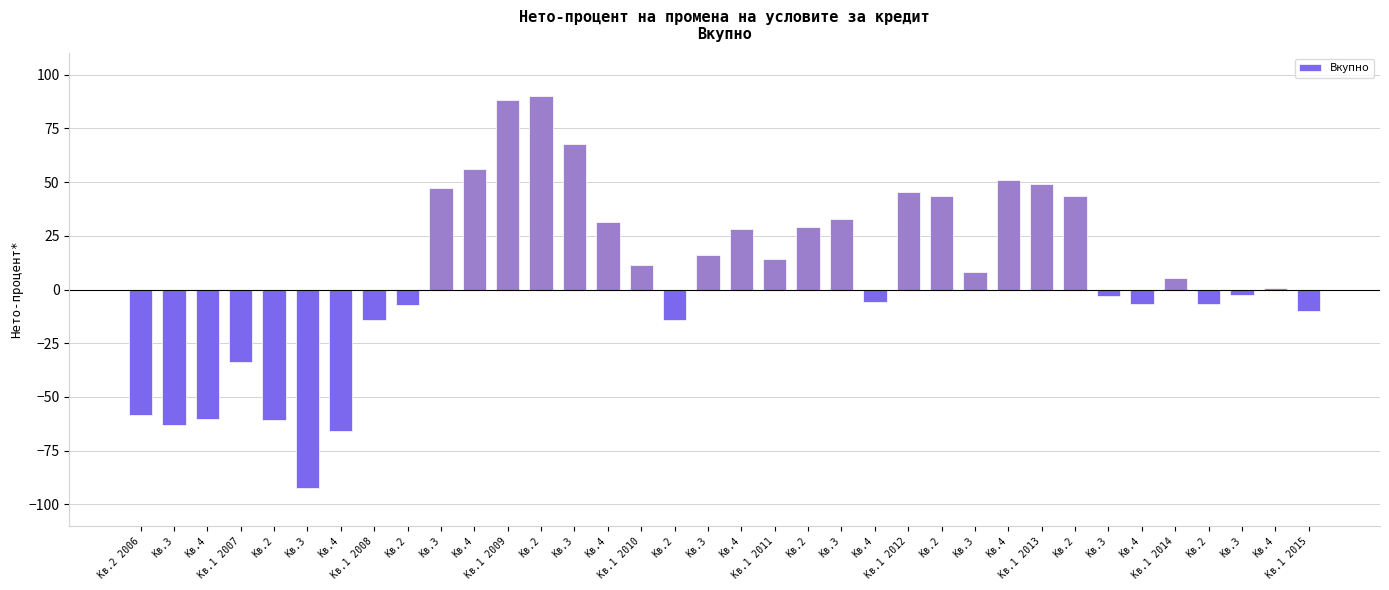

What is the greatest value displayed?

90.3